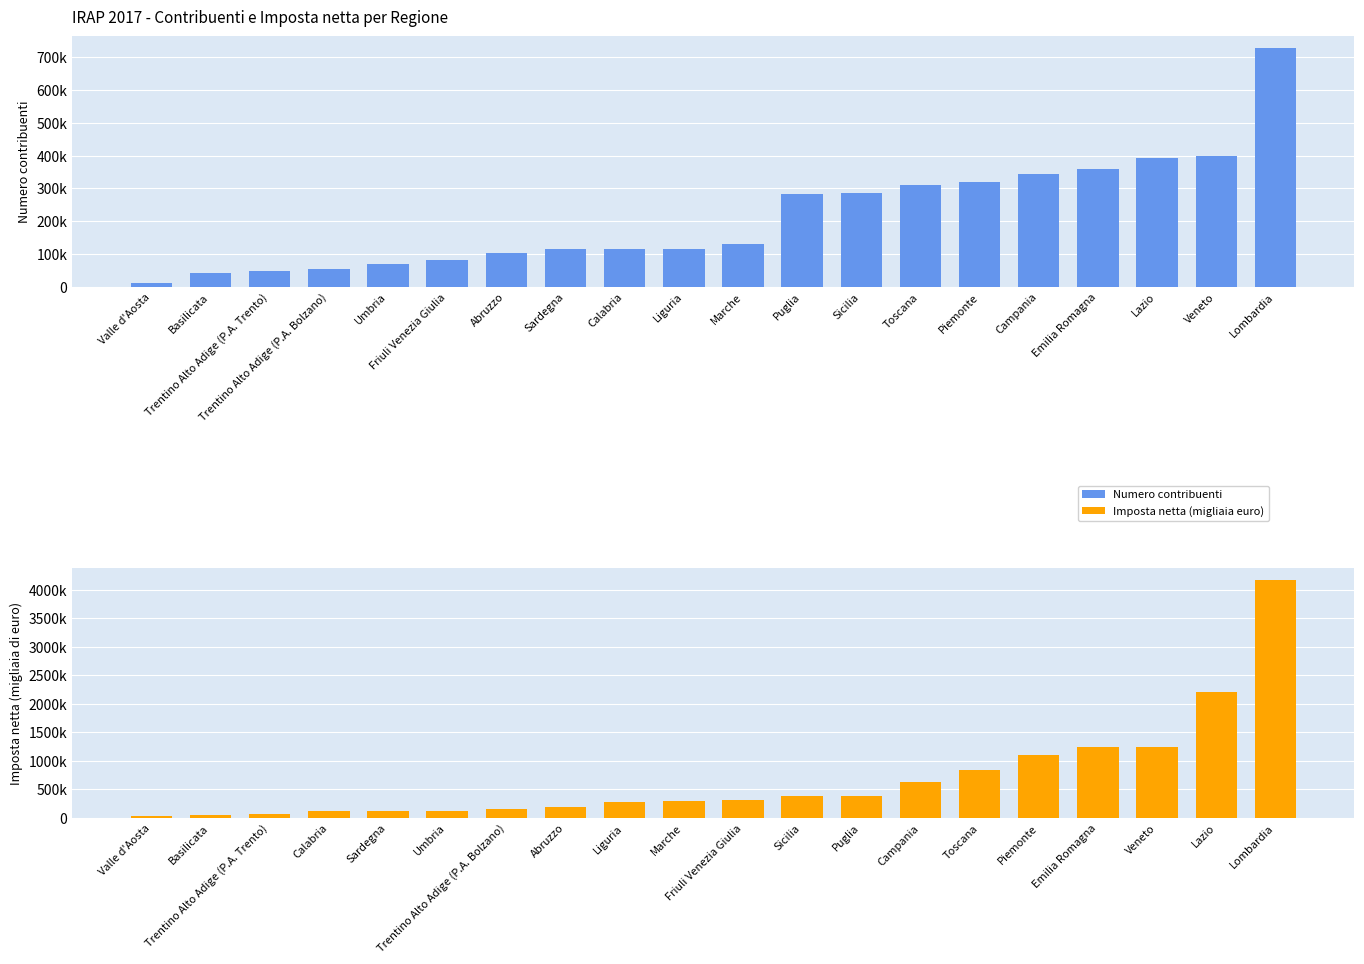

Which series has the largest range (max minus min)?

Imposta netta (migliaia euro)